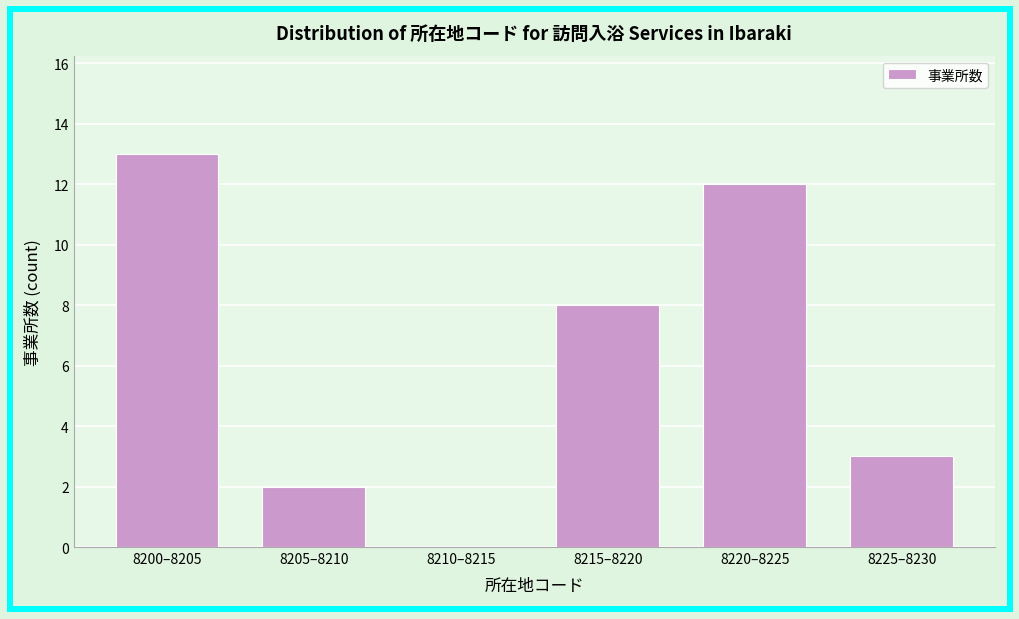

Reading left to right, transcribe all the data shown in this chart.

8200–8205=13	8205–8210=2	8210–8215=0	8215–8220=8	8220–8225=12	8225–8230=3